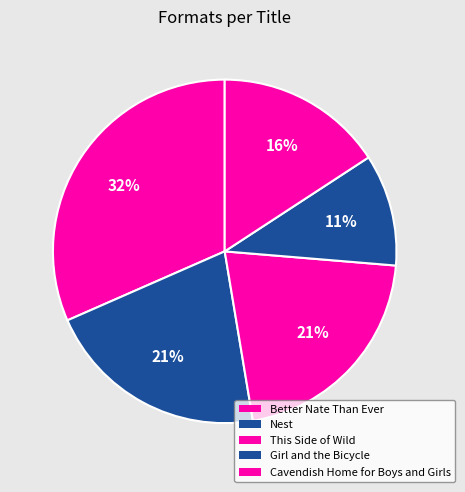

How many segments does this pie chart have?

5